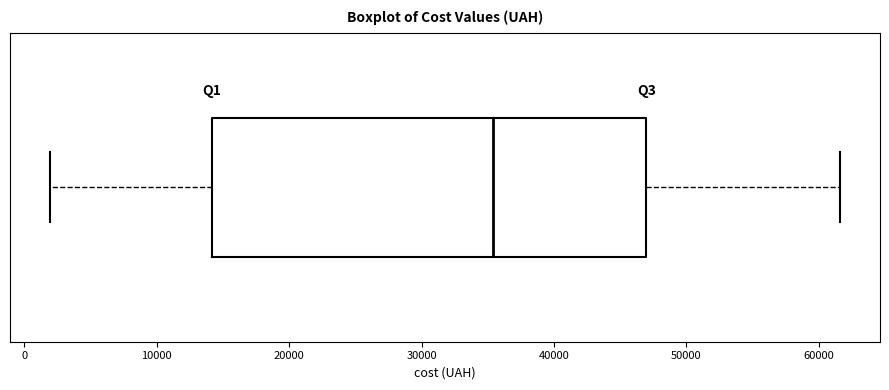

Transcribe this box plot: give where the median line is, the range the box spans, and where the two whiskers end, as read against the x-axis. The values are not printed on the chart, so give them approximately, as read against the axis.

median 35000, box 14000 to 47000, whiskers 2000 to 62000